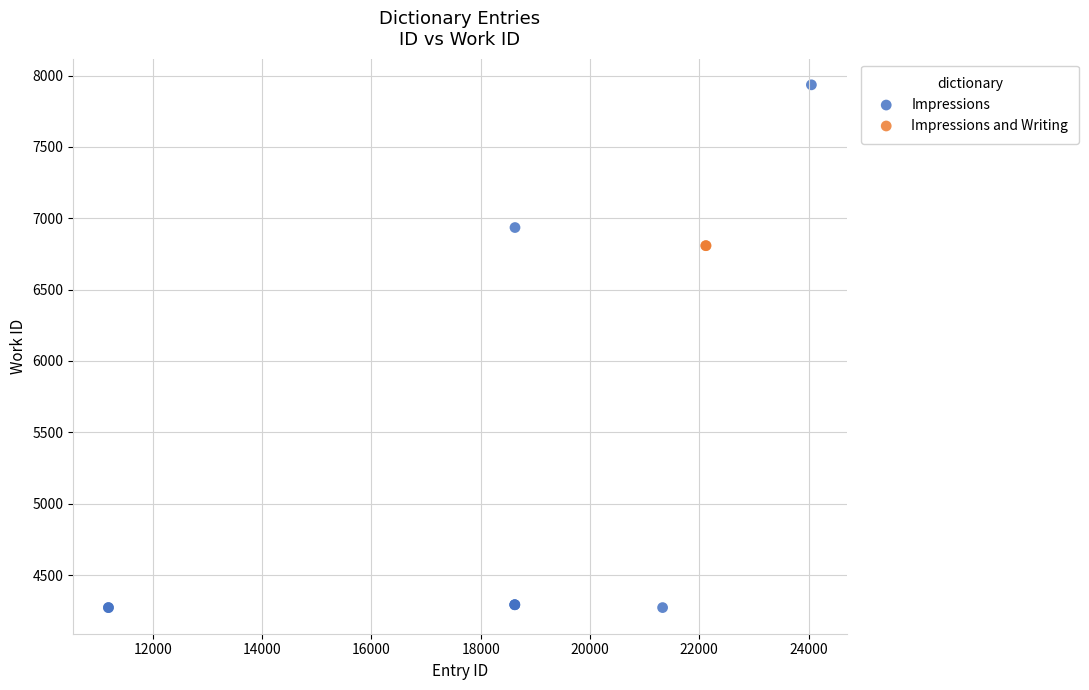

What are all the series names shown in the legend?

Impressions, Impressions and Writing